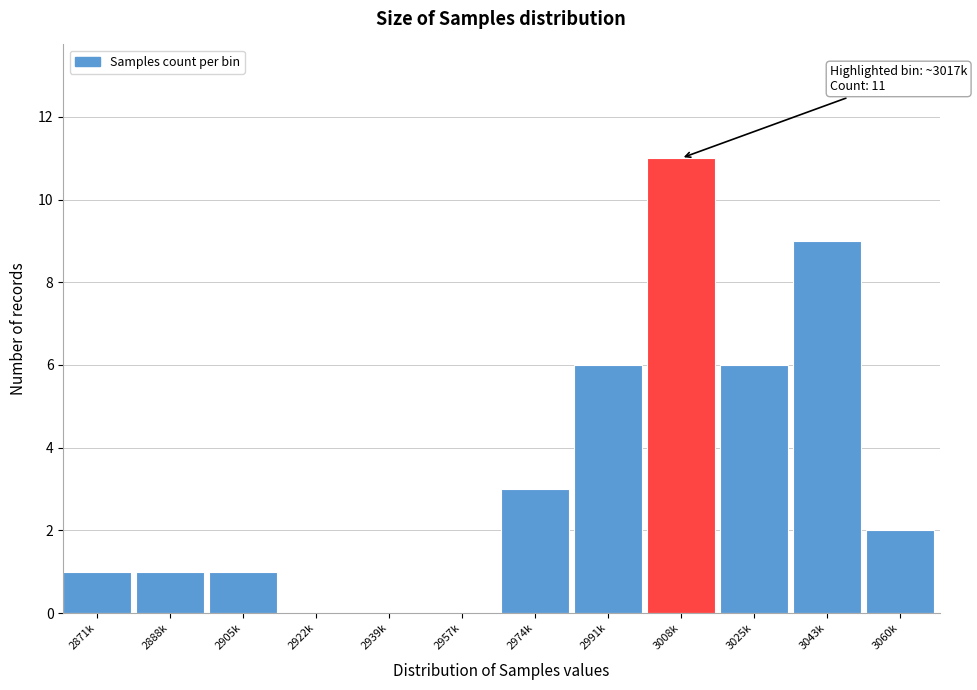

Reading left to right, extract all data points from this chart.

2871k=1	2888k=1	2905k=1	2922k=0	2939k=0	2957k=0	2974k=3	2991k=6	3008k=11	3025k=6	3043k=9	3060k=2